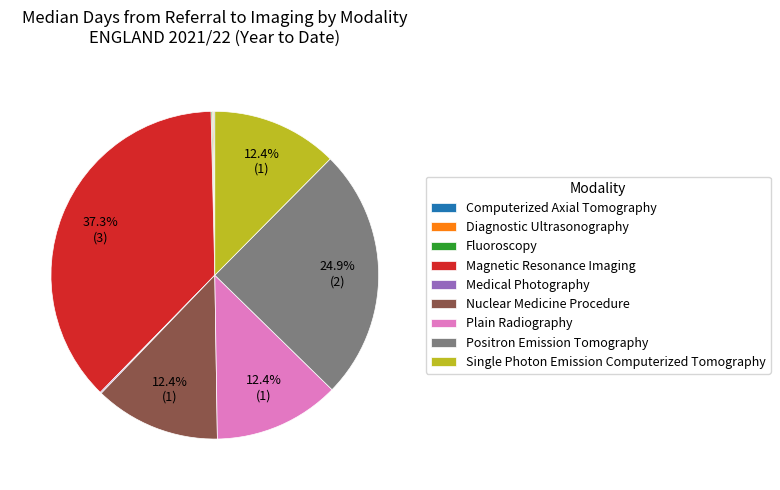

Which category has the biggest portion of the pie?

Magnetic Resonance Imaging